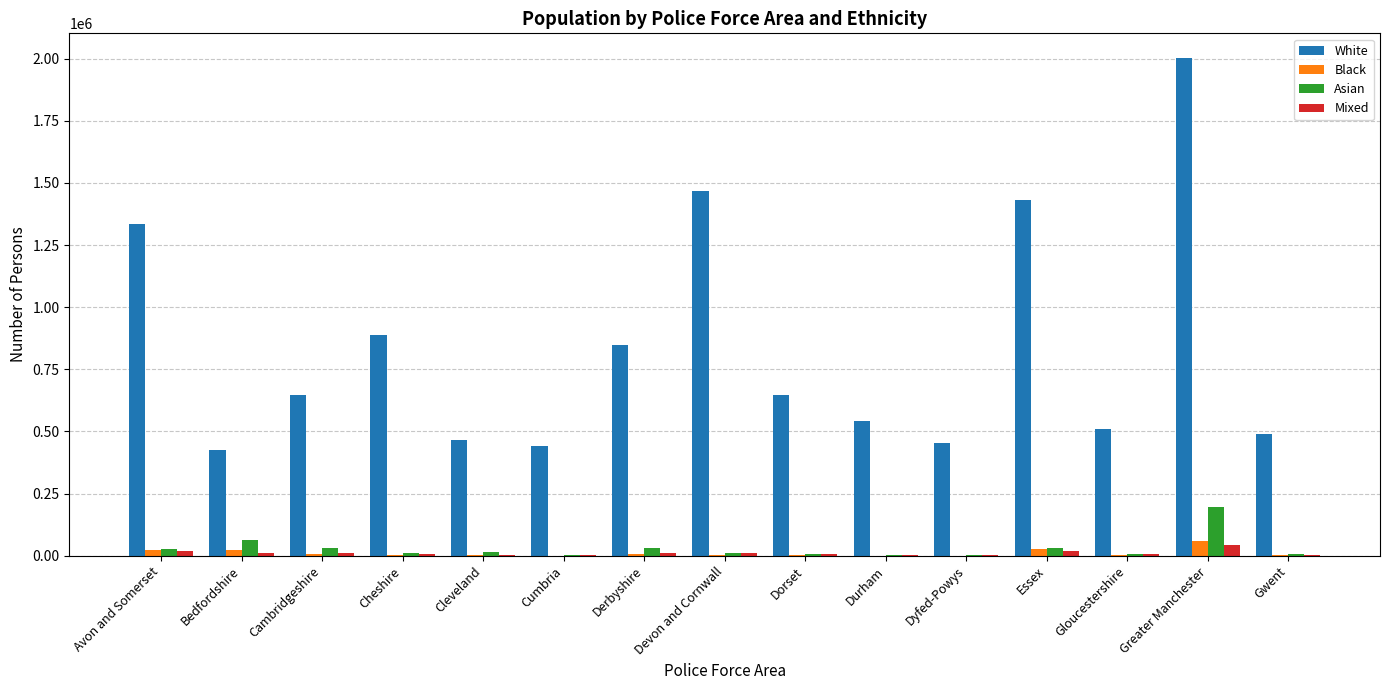

True or false: Asian has a value of 64627 at Bedfordshire.

True